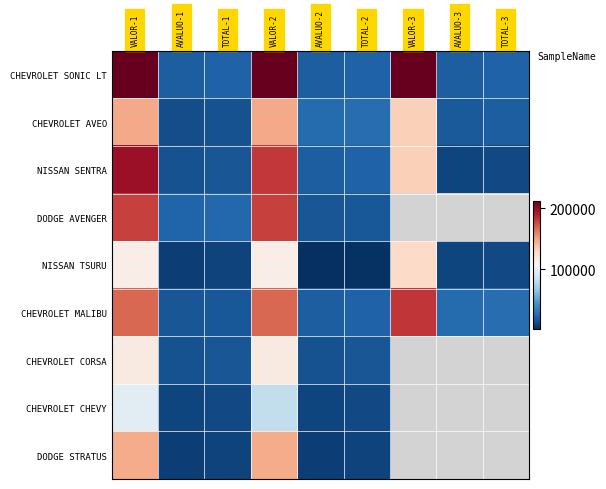

Where is CHEVROLET CHEVY nearest to the value 53003?

VALOR-2